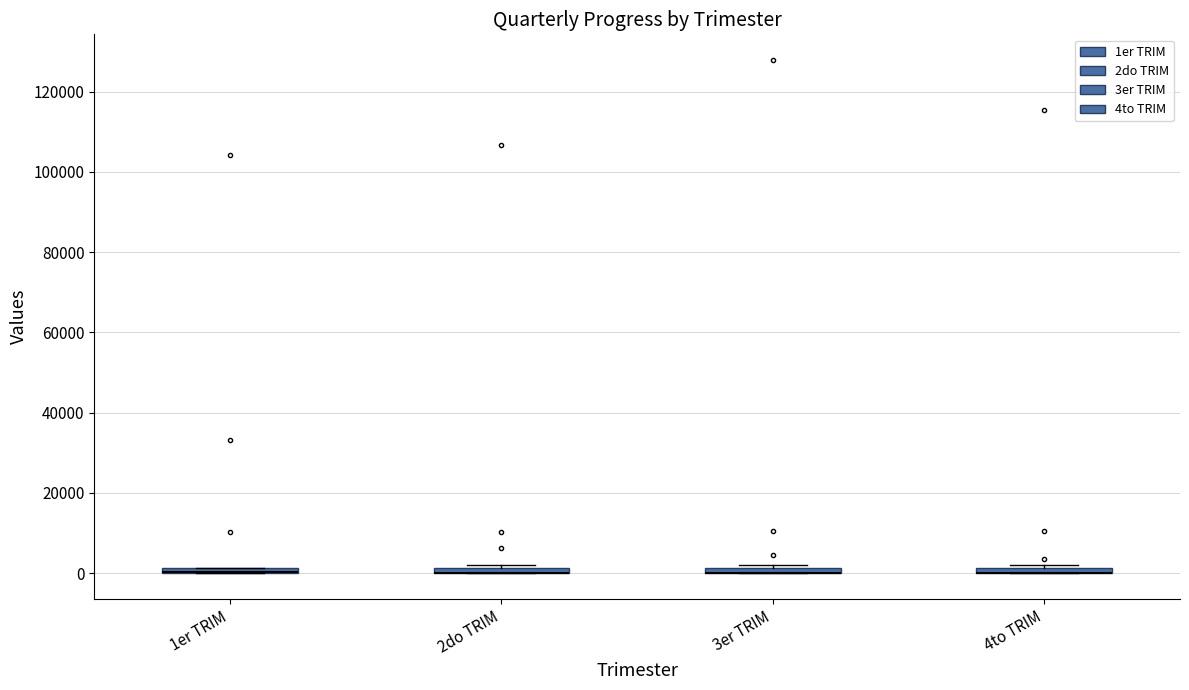

Where is the upper edge of the box for 3er TRIM on the y-axis? The values are not printed on the chart, so give them approximately, as read against the axis.

2000